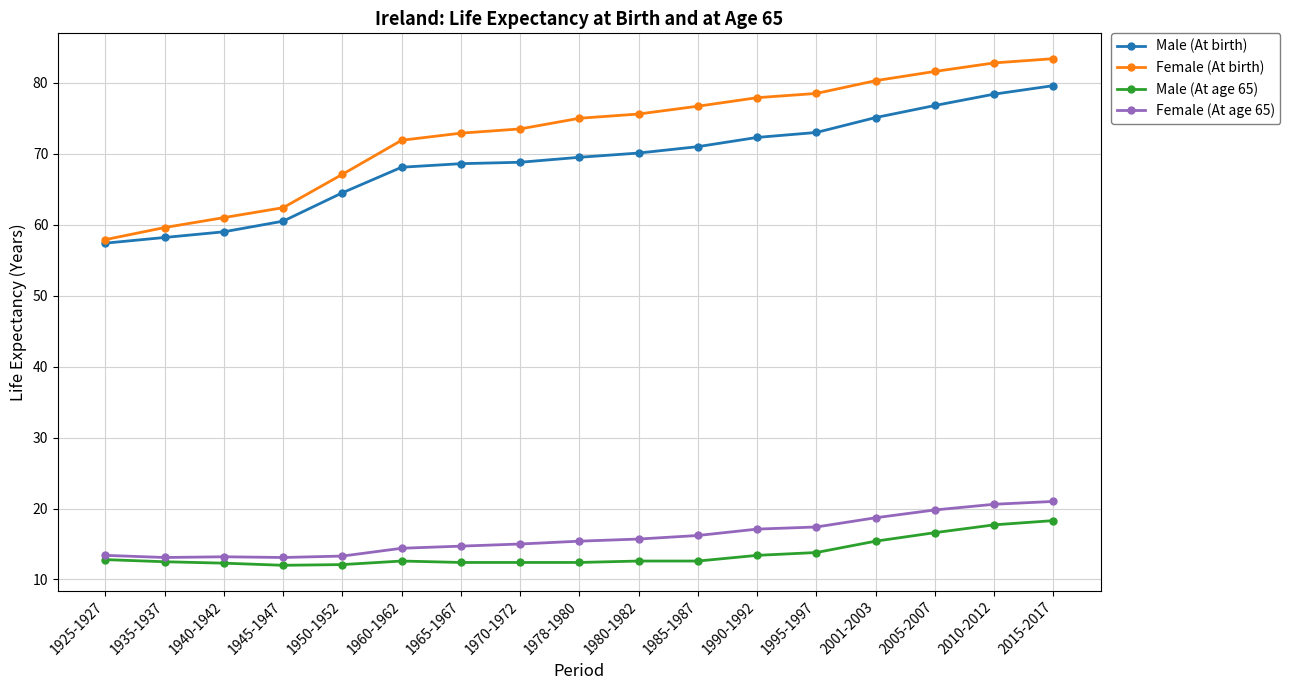

True or false: Female (At age 65) and Female (At birth) intersect in this chart.

False